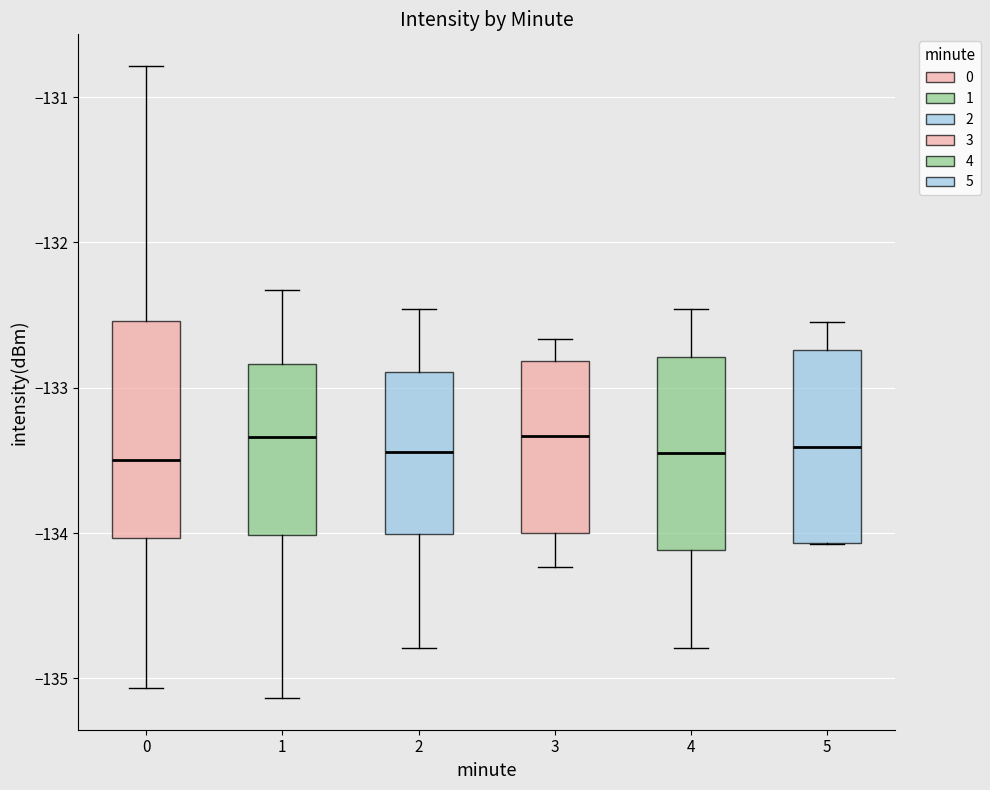

Comparing the boxes themselves (not the whiskers), which one is the tallest?

0